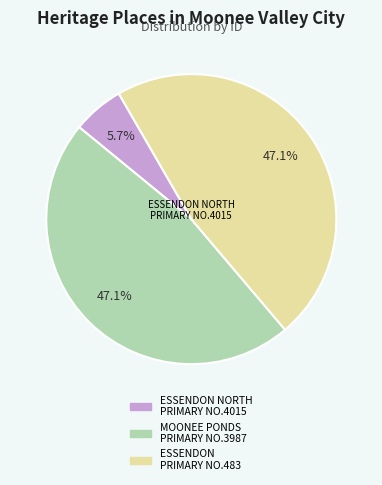

Is there a majority slice in this chart?

No